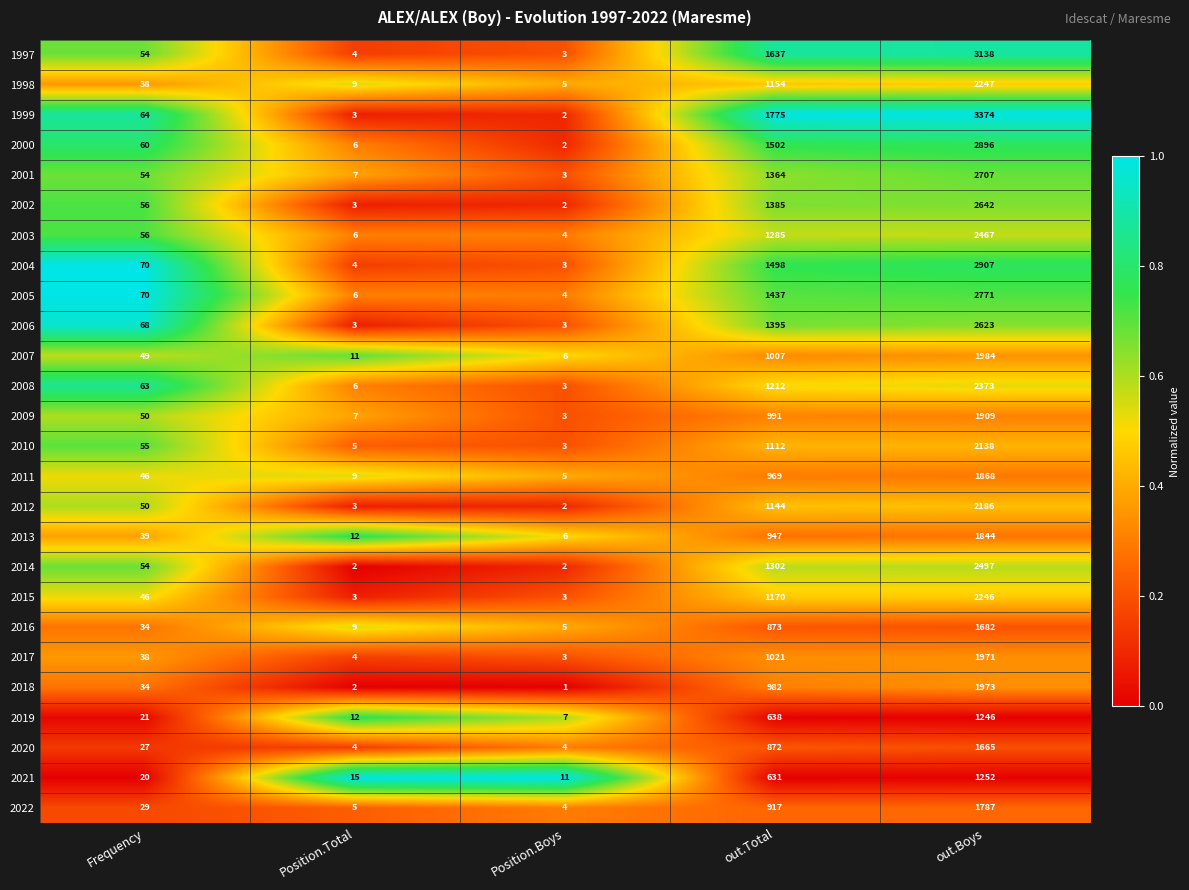

How many distinct data groups are displayed?

26